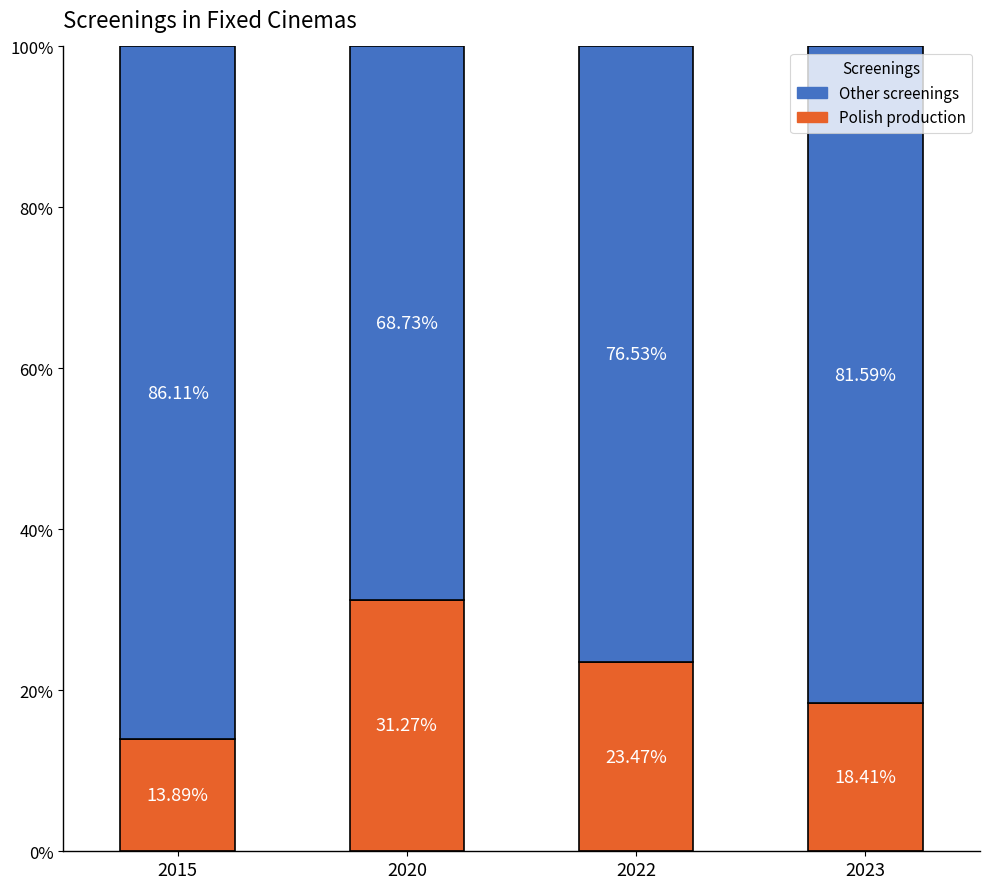

What is the total value across all series at 2020?

100.0